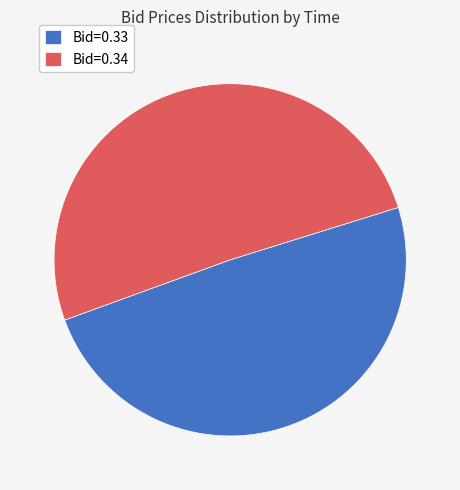

Approximately how many times larger is the value at Bid=0.34 compared to Bid=0.33?

1.0